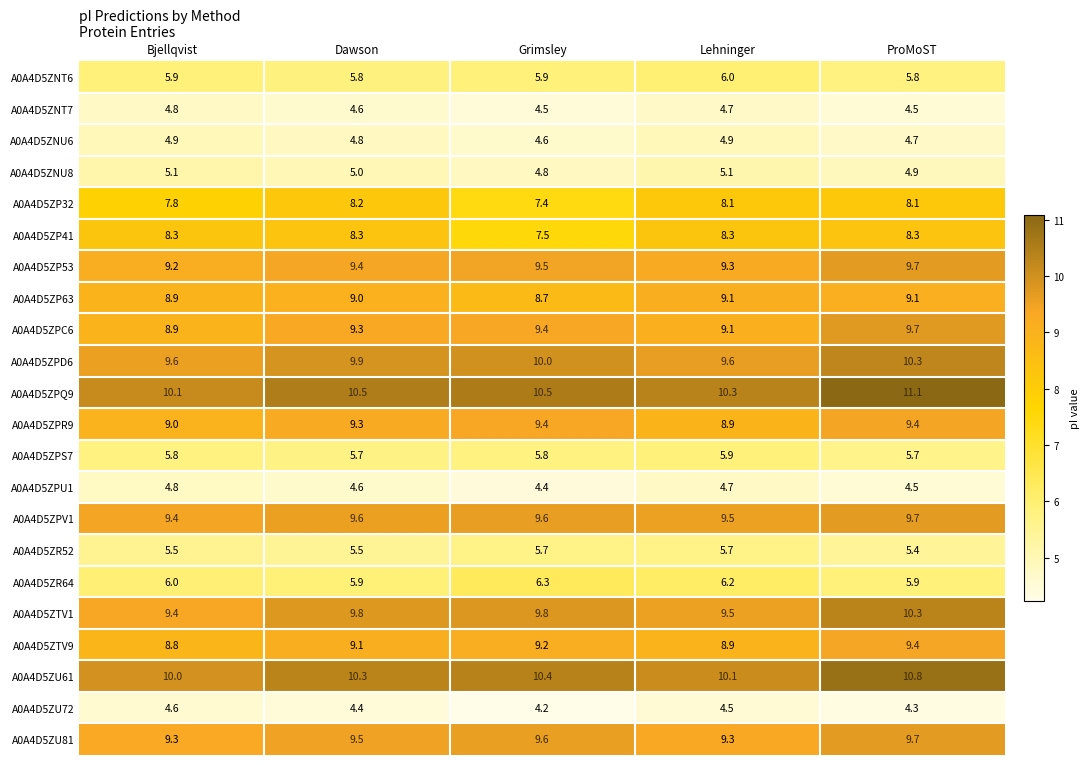

What is the sum of all A0A4D5ZPQ9 values?

52.5